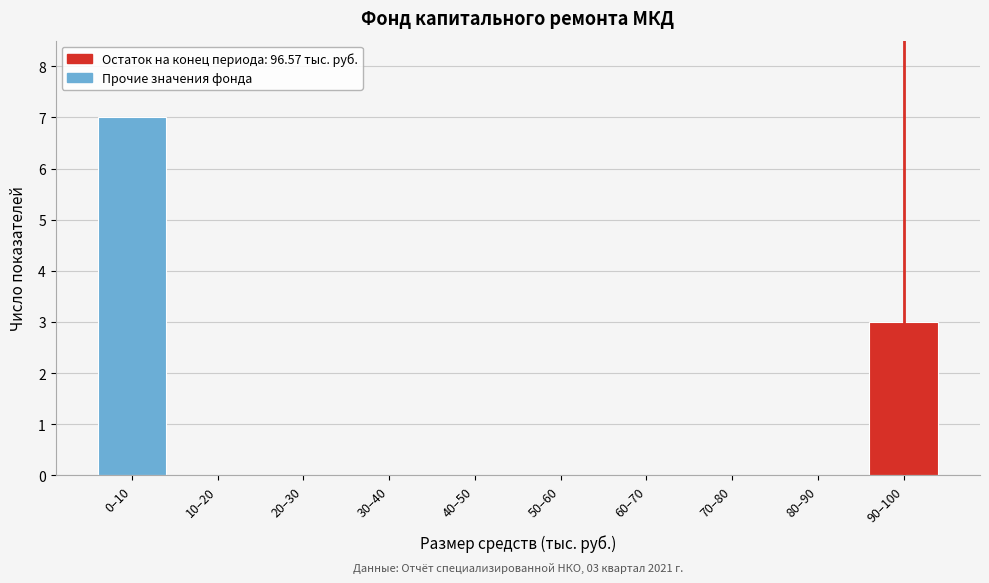

Reading left to right, transcribe all the data shown in this chart.

0–10=7	10–20=0	20–30=0	30–40=0	40–50=0	50–60=0	60–70=0	70–80=0	80–90=0	90–100=3